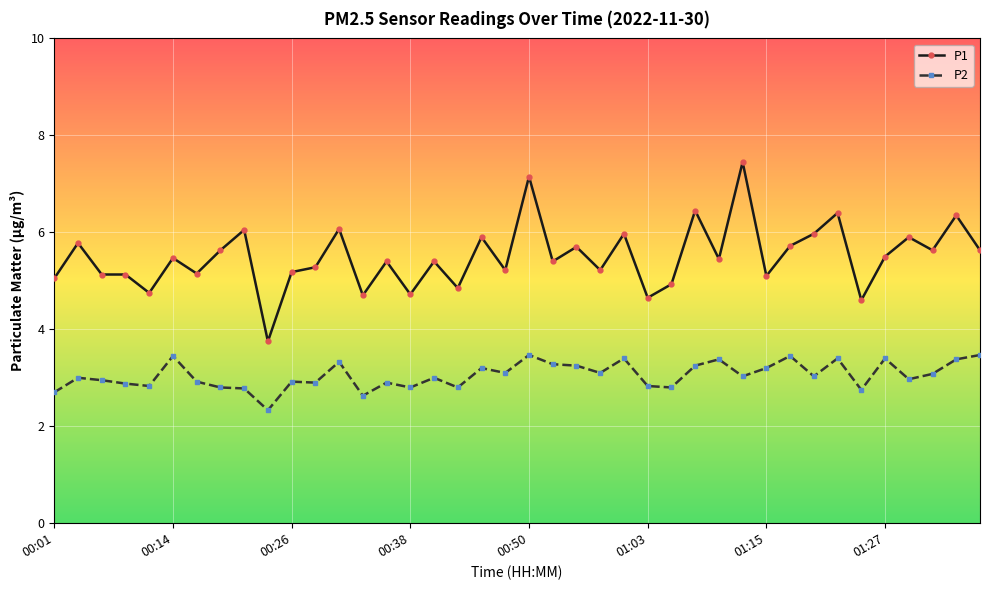

How many lines are shown in the chart?

2